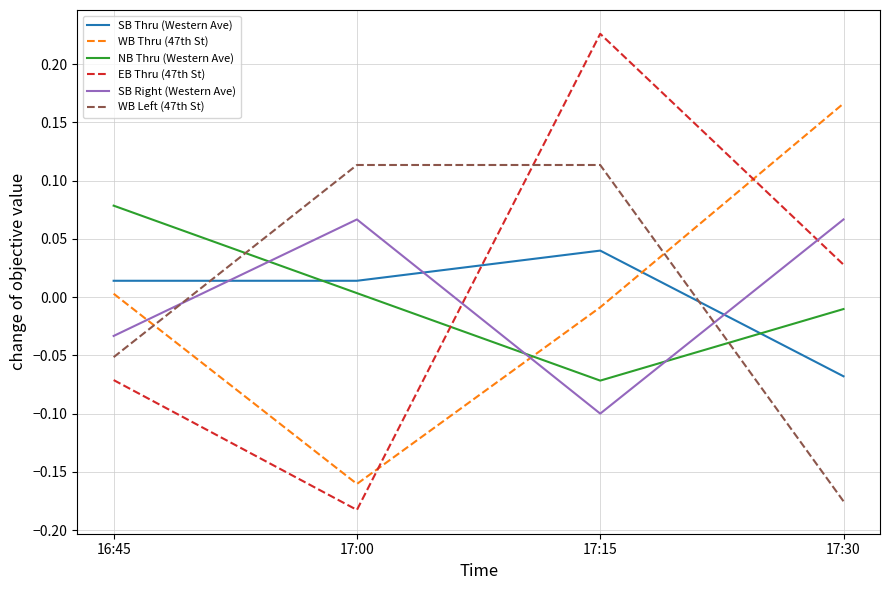

What are all the series names shown in the legend?

SB Thru (Western Ave), WB Thru (47th St), NB Thru (Western Ave), EB Thru (47th St), SB Right (Western Ave), WB Left (47th St)